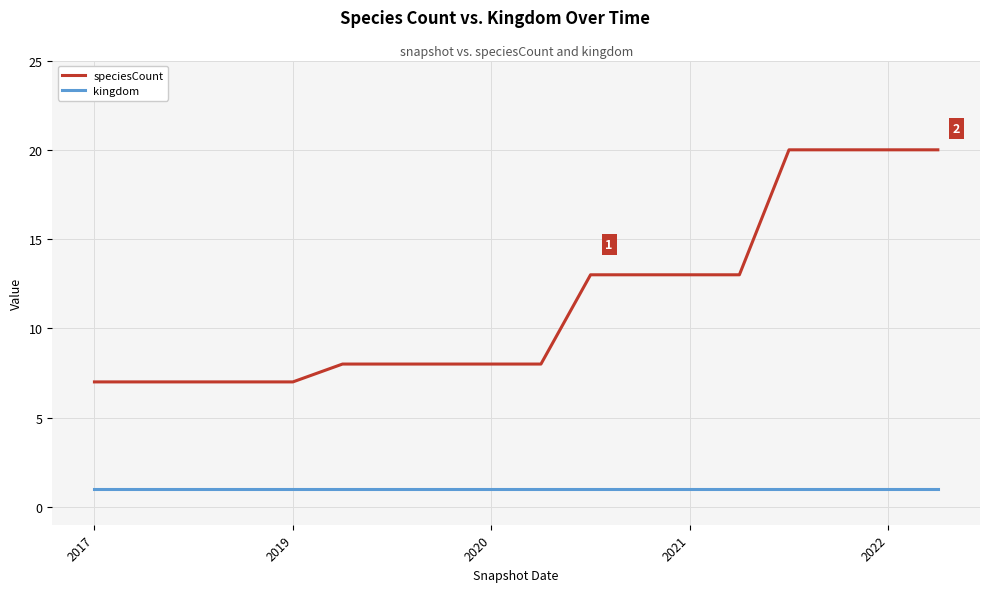

True or false: speciesCount and kingdom intersect in this chart.

False